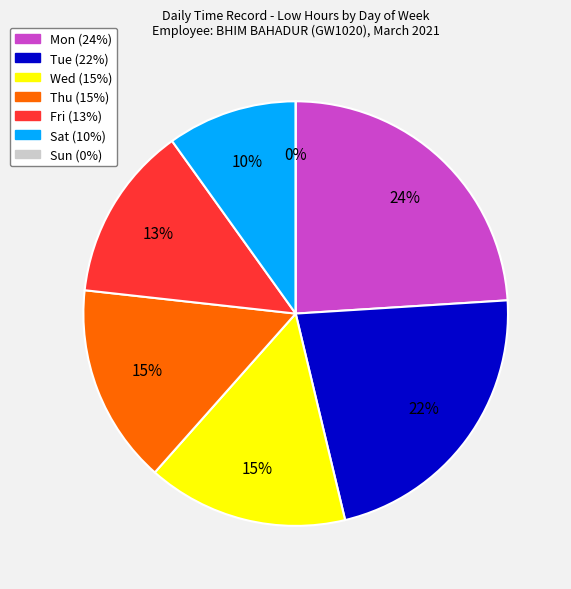

The 22 slice represents 1% of the pie. True or false?

False